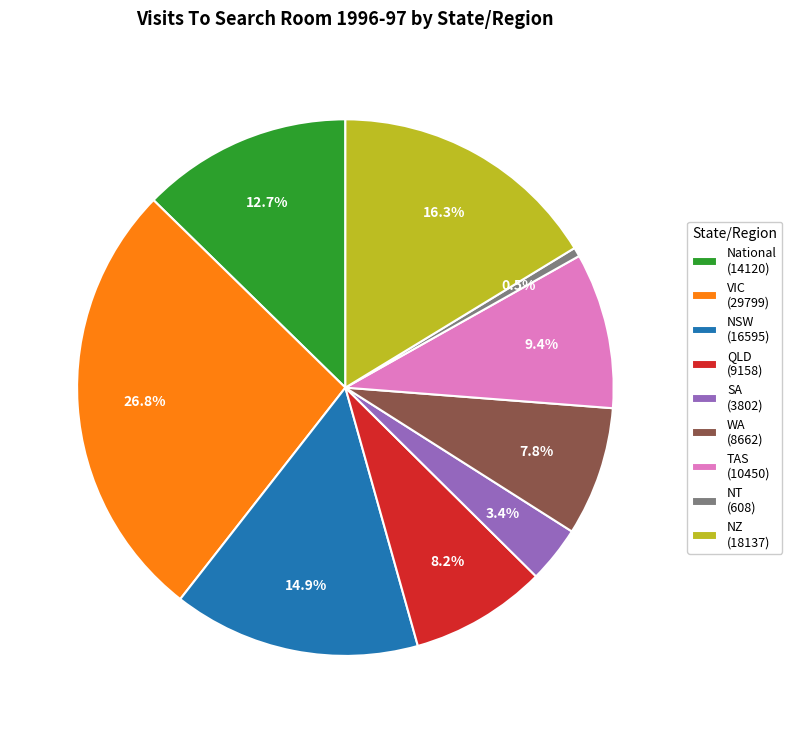

To the nearest percent, what is the combined percentage of NSW and NT?

15%